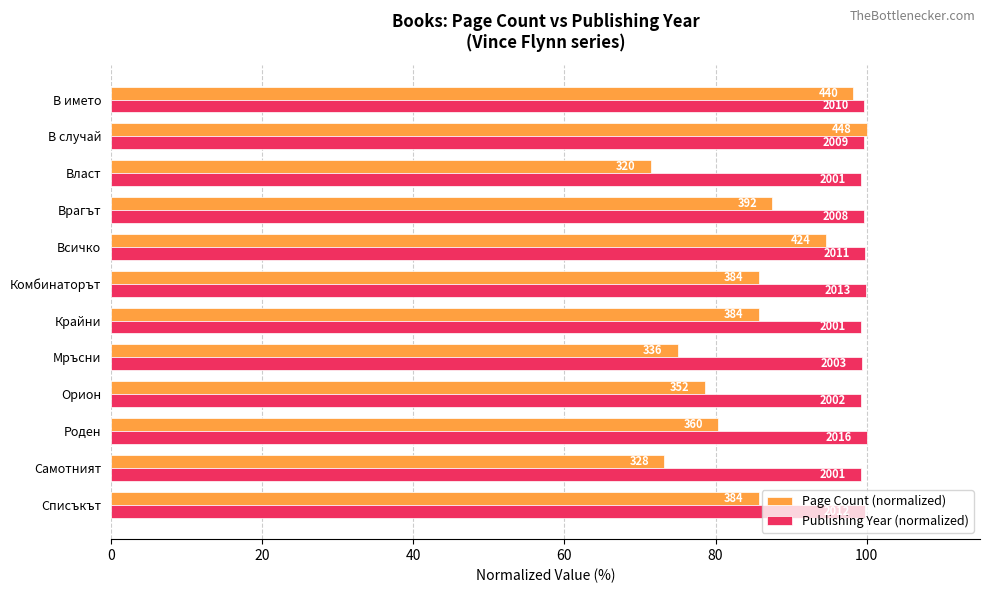

What is the lowest value of the Page Count (normalized) series?

71.4